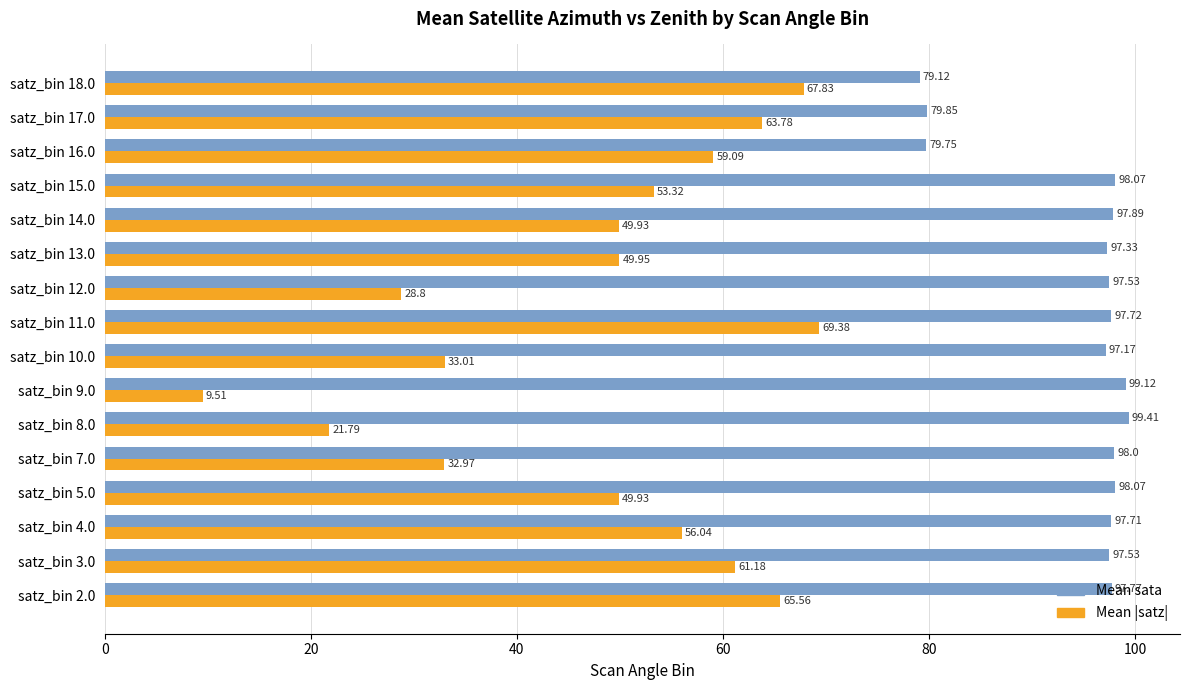

What is the maximum value shown in the chart?

99.4